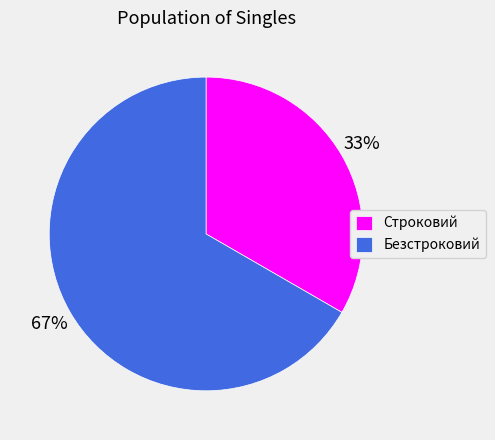

The Безстроковий slice represents 59% of the pie. True or false?

False